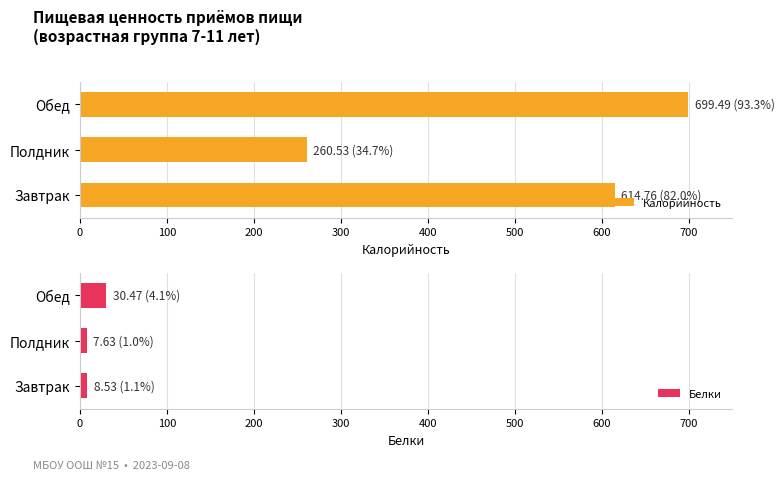

What is the lowest value of the Калорийность series?

260.5